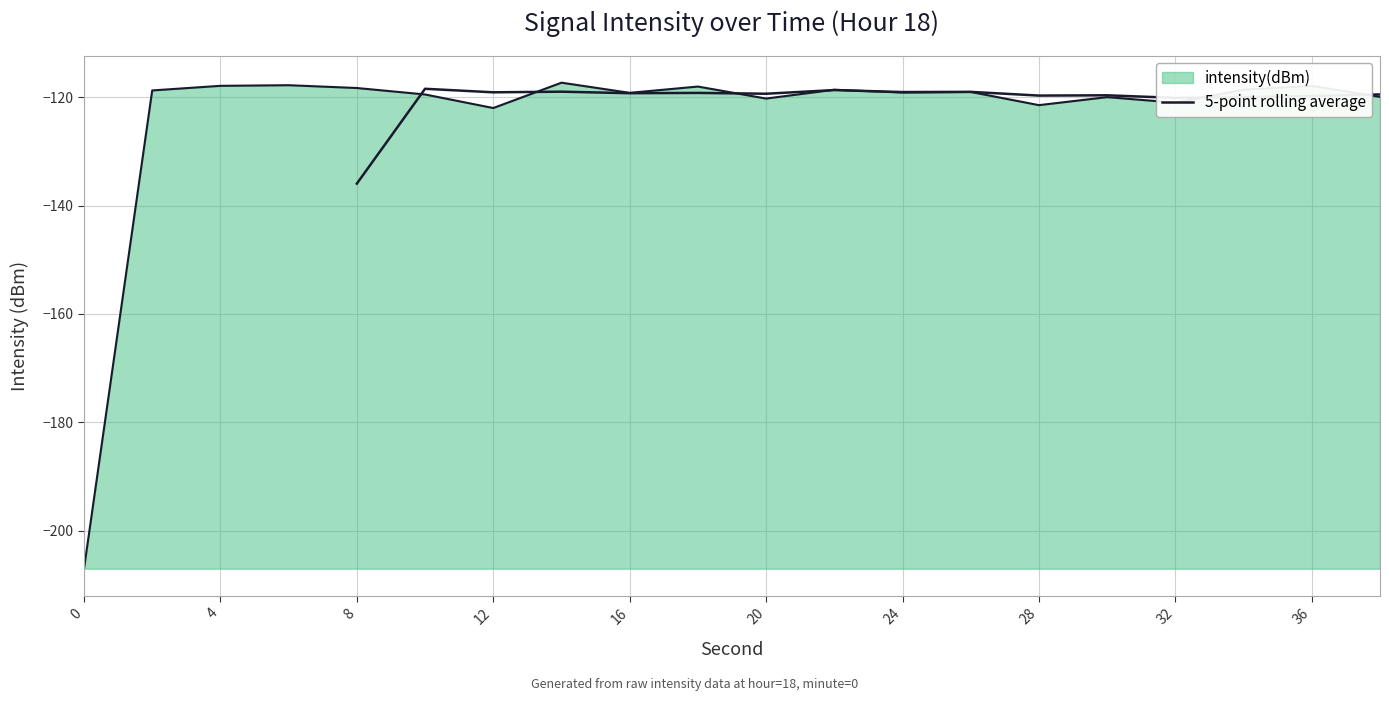

How many interior local peaks (higher than both neighbors) does the data have?

6